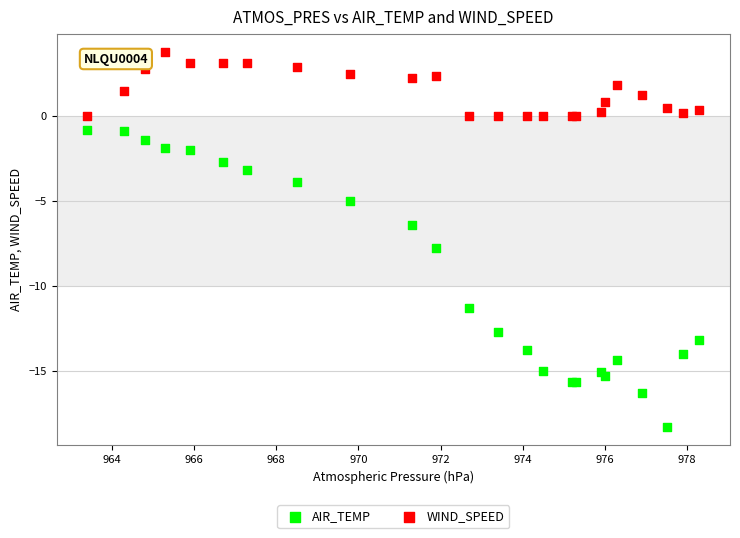

Which series contains the lowest Y value?

AIR_TEMP